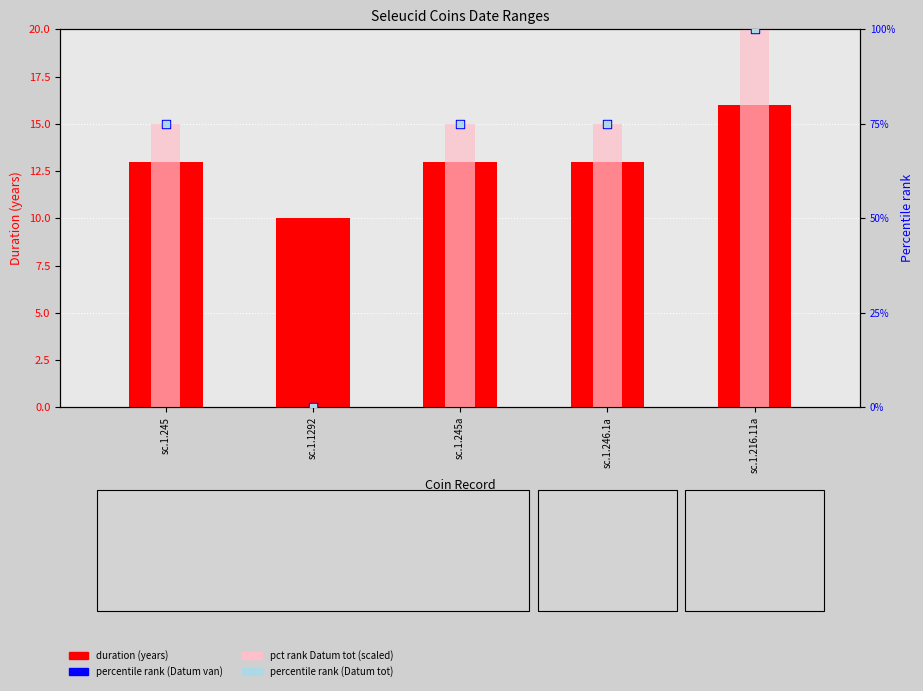

At how many categories does at least one series exceed 13?

4